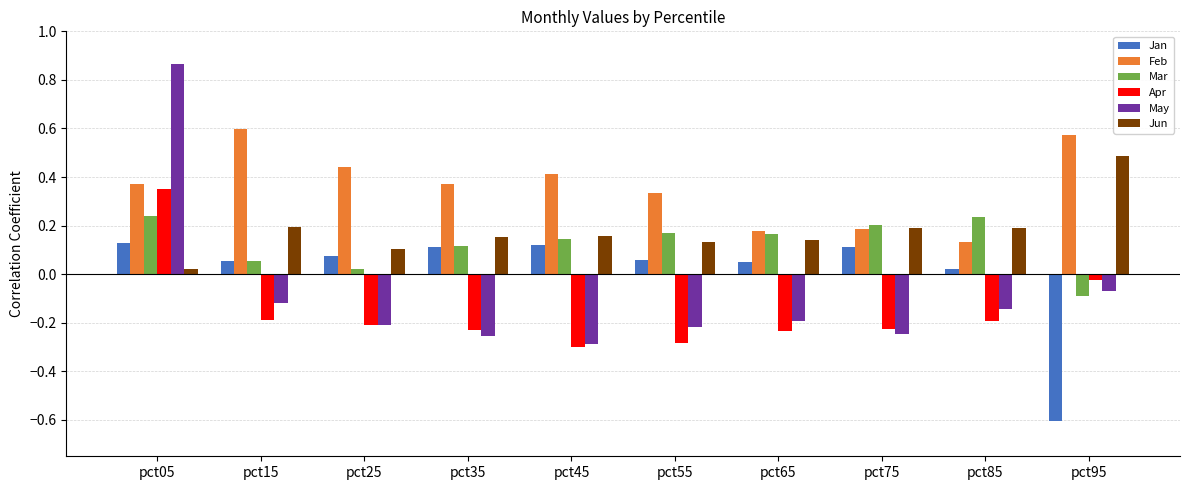

Is it true that Jan equals 0.1 at pct75?

True